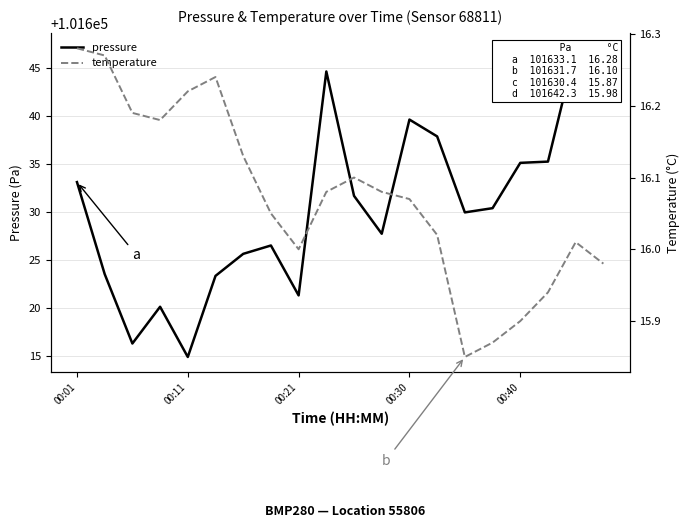

Between 00:30 and 5, which series saw the biggest shift?

pressure